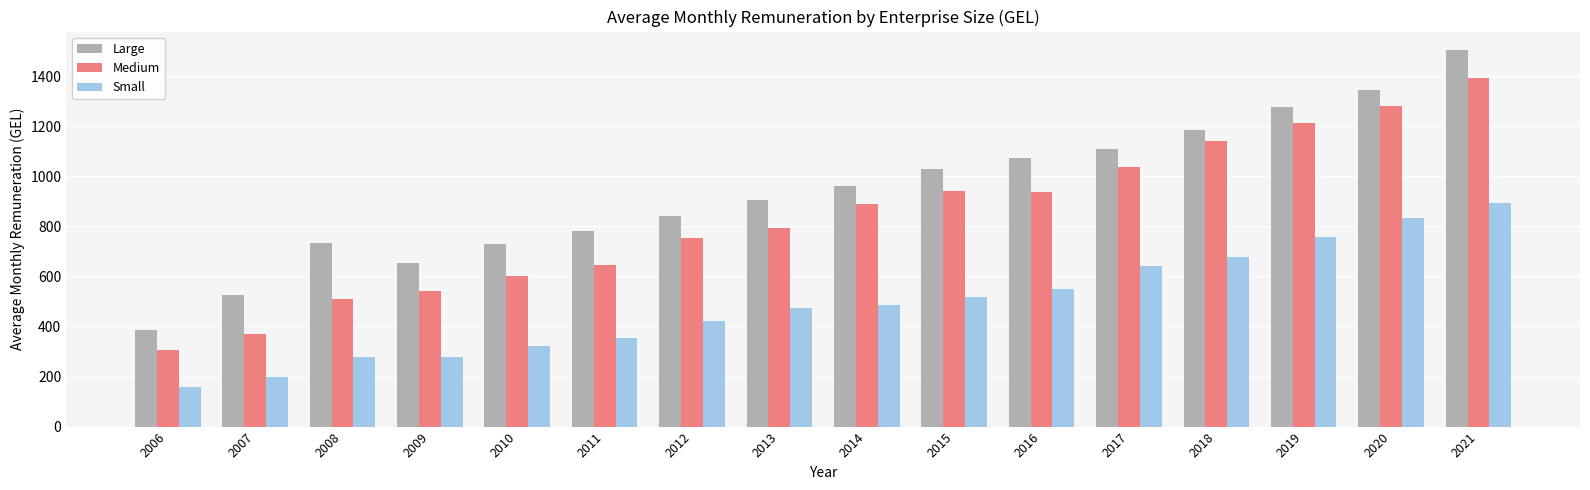

List the series in order of their peak value, lowest first.

Small, Medium, Large